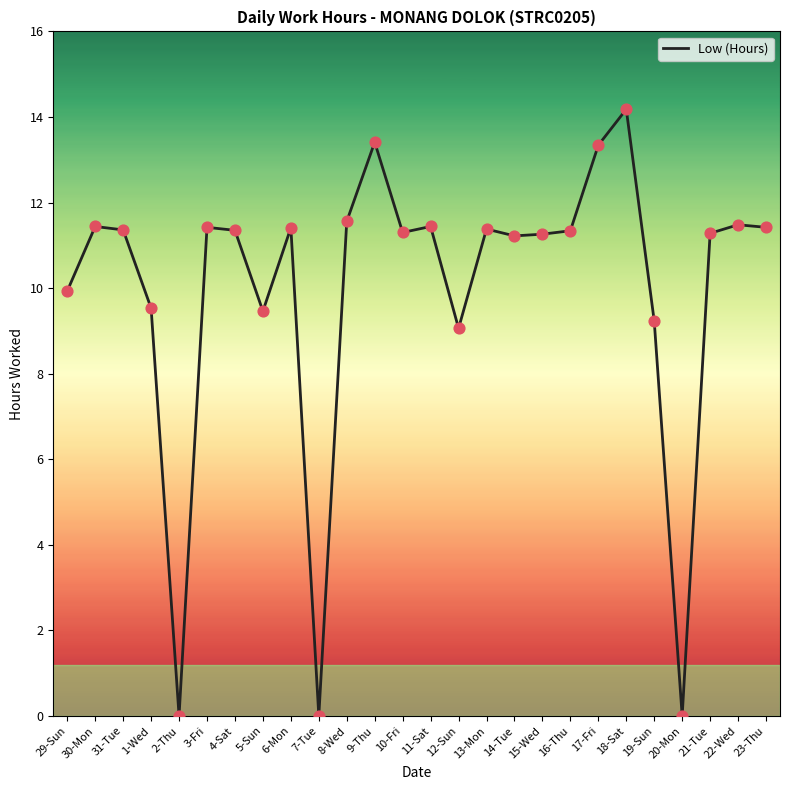

What is the ratio of the value at 8-Wed to the value at 19-Sun?

1.3